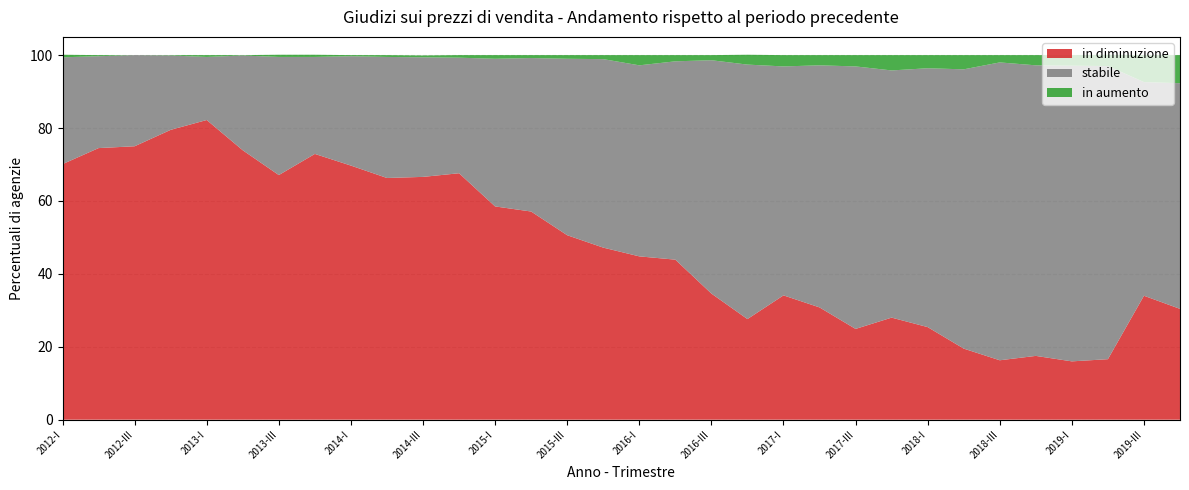

Reading left to right, extract all data points from this chart.

in diminuzione: 2012-I=70.1	2012-II=74.5	2012-III=75.0	2012-IV=79.5	2013-I=82.2	2013-II=73.9	2013-III=67.1	2013-IV=72.9	2014-I=69.7	2014-II=66.3	2014-III=66.6	2014-IV=67.6	2015-I=58.5	2015-II=57.1	2015-III=50.6	2015-IV=47.2	2016-I=44.8	2016-II=43.9	2016-III=34.6	2016-IV=27.6	2017-I=34.1	2017-II=30.8	2017-III=24.9	2017-IV=28.0	2018-I=25.4	2018-II=19.5	2018-III=16.3	2018-IV=17.5	2019-I=16.0	2019-II=16.6	2019-III=34.0	2019-IV=30.4
stabile: 2012-I=29.3	2012-II=25.2	2012-III=25.0	2012-IV=20.4	2013-I=17.3	2013-II=26.0	2013-III=32.4	2013-IV=26.6	2014-I=30.0	2014-II=33.2	2014-III=32.8	2014-IV=31.7	2015-I=40.5	2015-II=42.1	2015-III=48.4	2015-IV=51.7	2016-I=52.4	2016-II=54.4	2016-III=64.0	2016-IV=69.8	2017-I=62.8	2017-II=66.4	2017-III=72.0	2017-IV=67.8	2018-I=71.0	2018-II=76.6	2018-III=81.7	2018-IV=79.7	2019-I=81.1	2019-II=80.4	2019-III=58.6	2019-IV=61.9
in aumento: 2012-I=0.7	2012-II=0.3	2012-III=0.0	2012-IV=0.1	2013-I=0.5	2013-II=0.1	2013-III=0.6	2013-IV=0.6	2014-I=0.3	2014-II=0.5	2014-III=0.5	2014-IV=0.7	2015-I=1.0	2015-II=0.8	2015-III=1.0	2015-IV=1.1	2016-I=2.8	2016-II=1.7	2016-III=1.4	2016-IV=2.7	2017-I=3.1	2017-II=2.8	2017-III=3.1	2017-IV=4.2	2018-I=3.6	2018-II=3.9	2018-III=2.0	2018-IV=2.8	2019-I=2.9	2019-II=3.1	2019-III=7.4	2019-IV=7.7